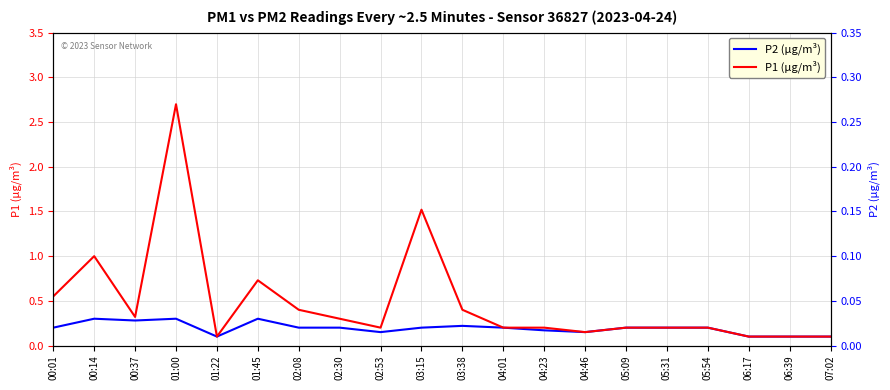

True or false: P2 (µg/m³) and P1 (µg/m³) cross at least once.

False